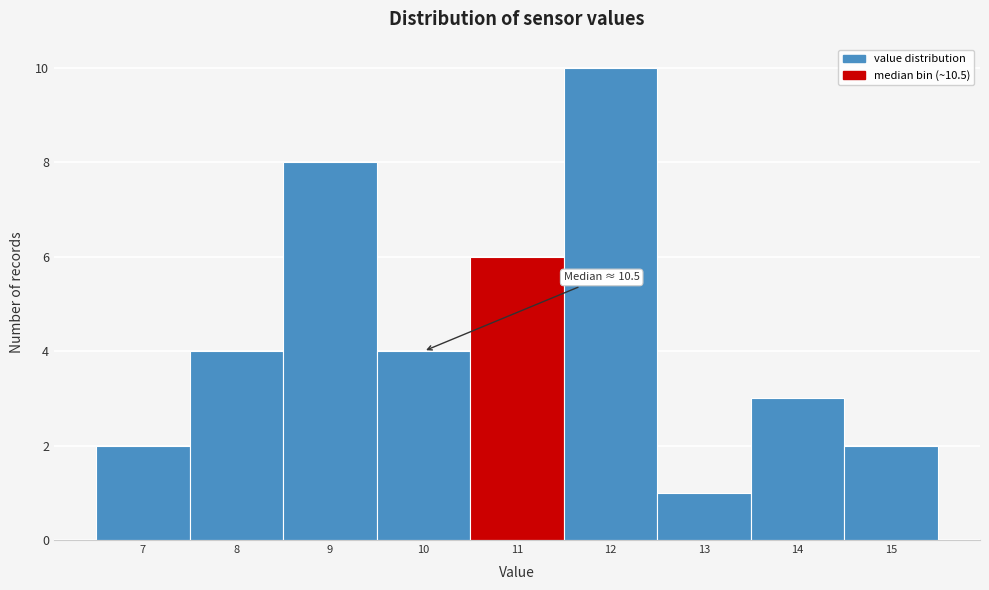

Which range on the x-axis has the tallest bar?

11.5 to 12.5